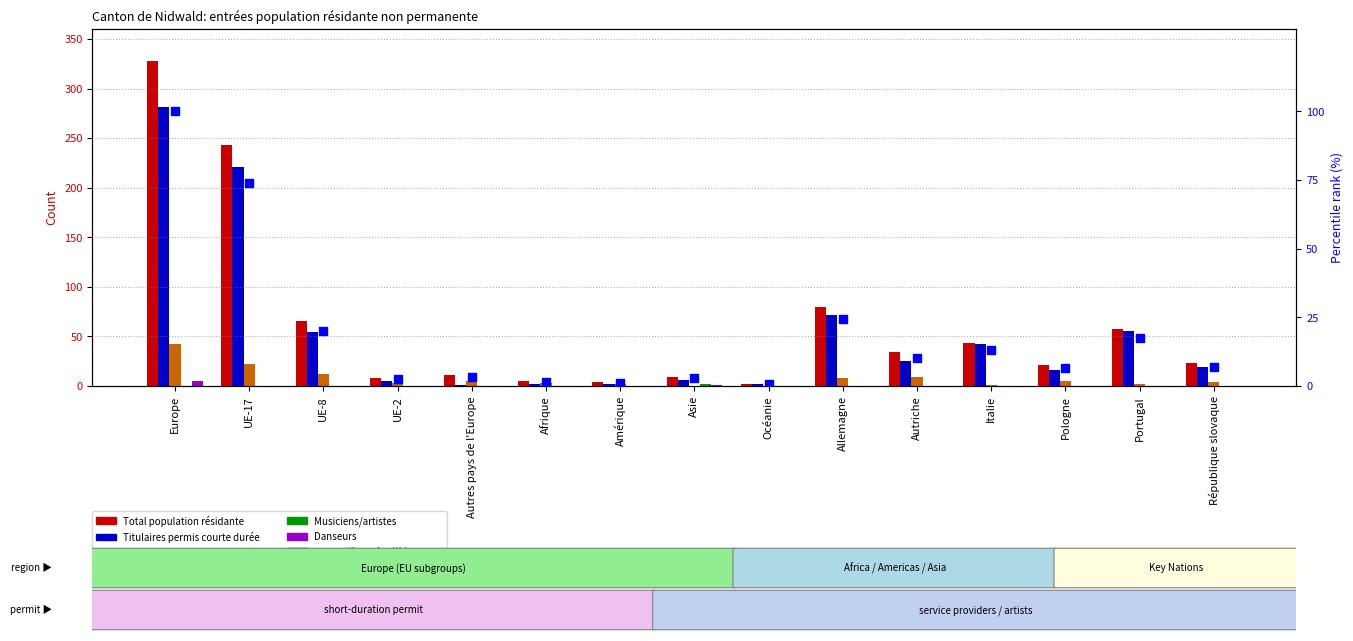

Which series contains the highest Y value?

Total population résidante